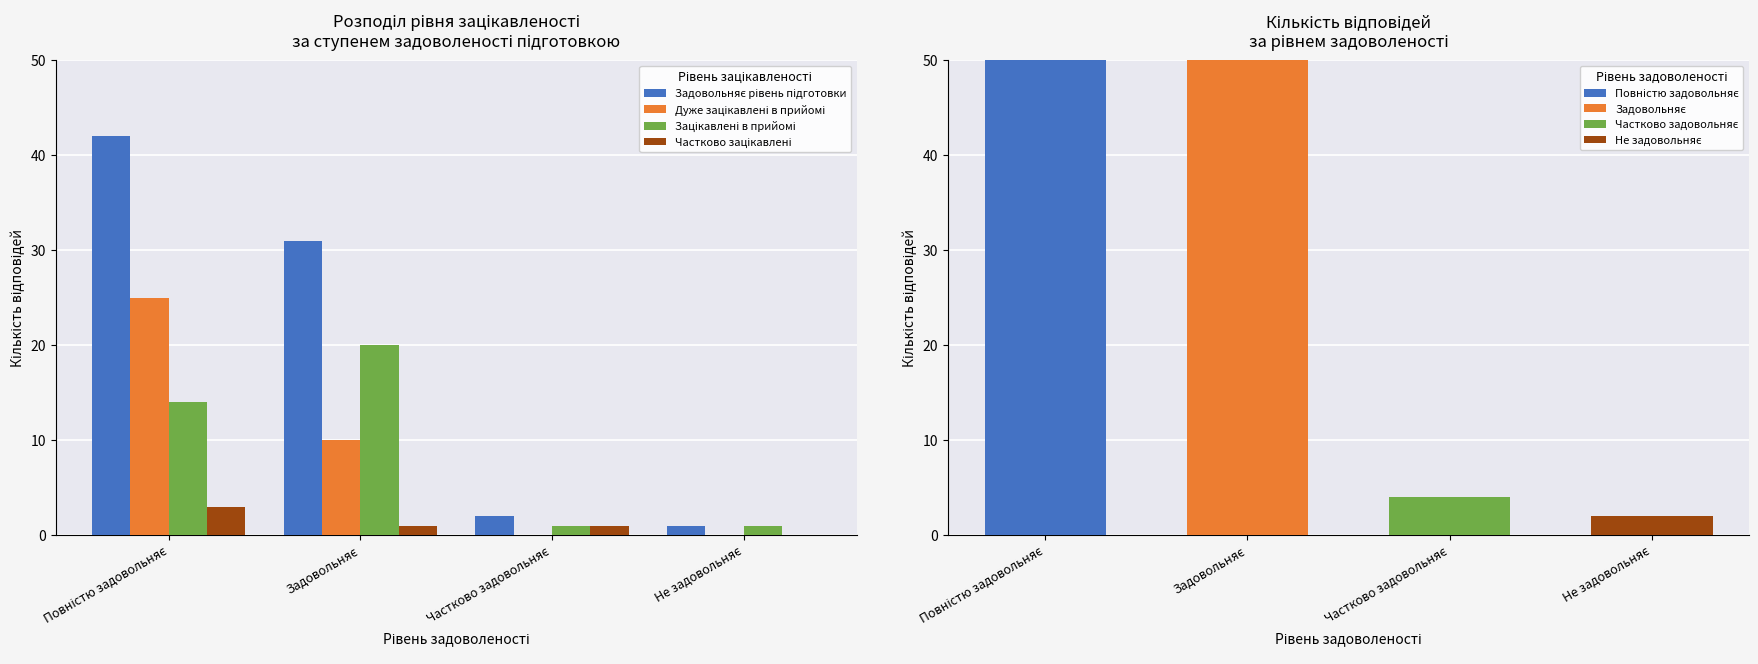

Rank the series at Не задовольняє from lowest to highest value.

Дуже зацікавлені в прийомі, Частково зацікавлені, Задовольняє рівень підготовки, Зацікавлені в прийомі